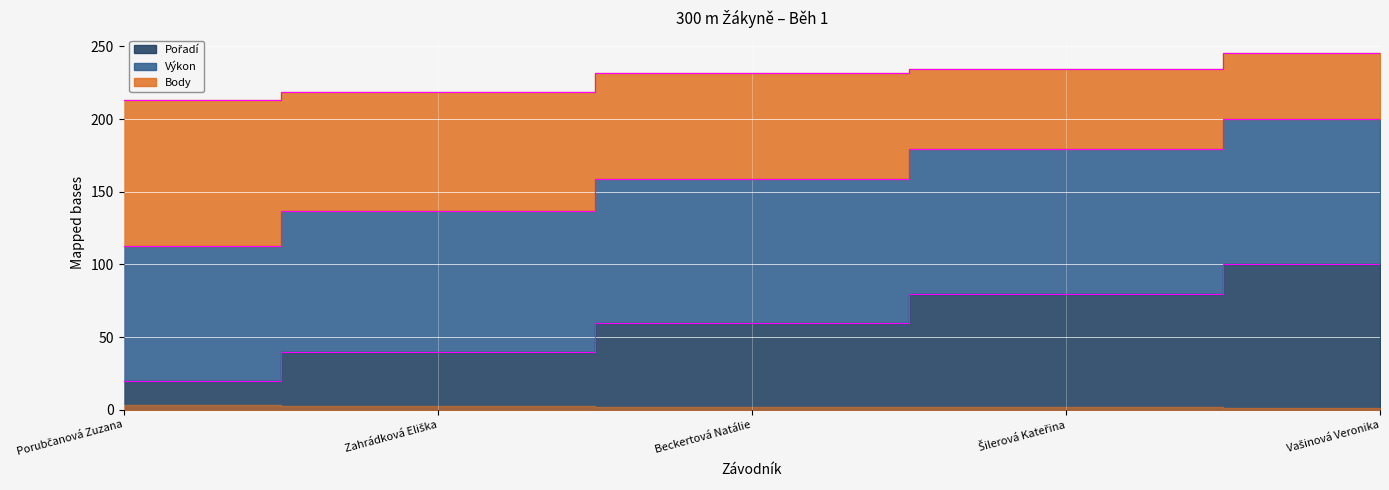

True or false: Body and Pořadí intersect in this chart.

False